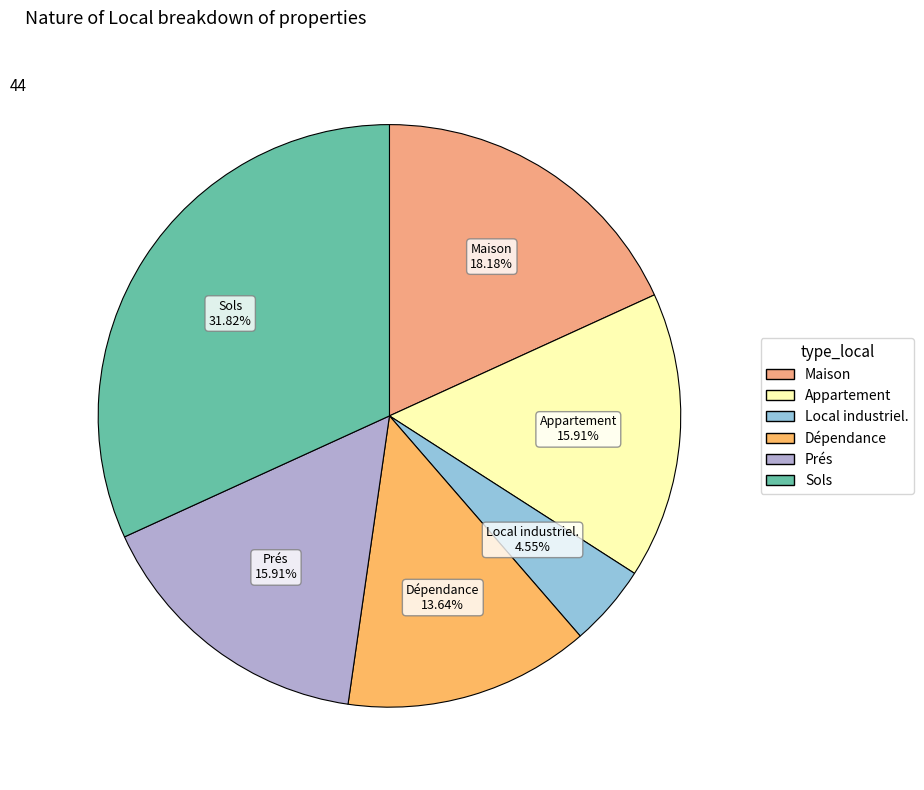

Does any single category account for the majority?

No